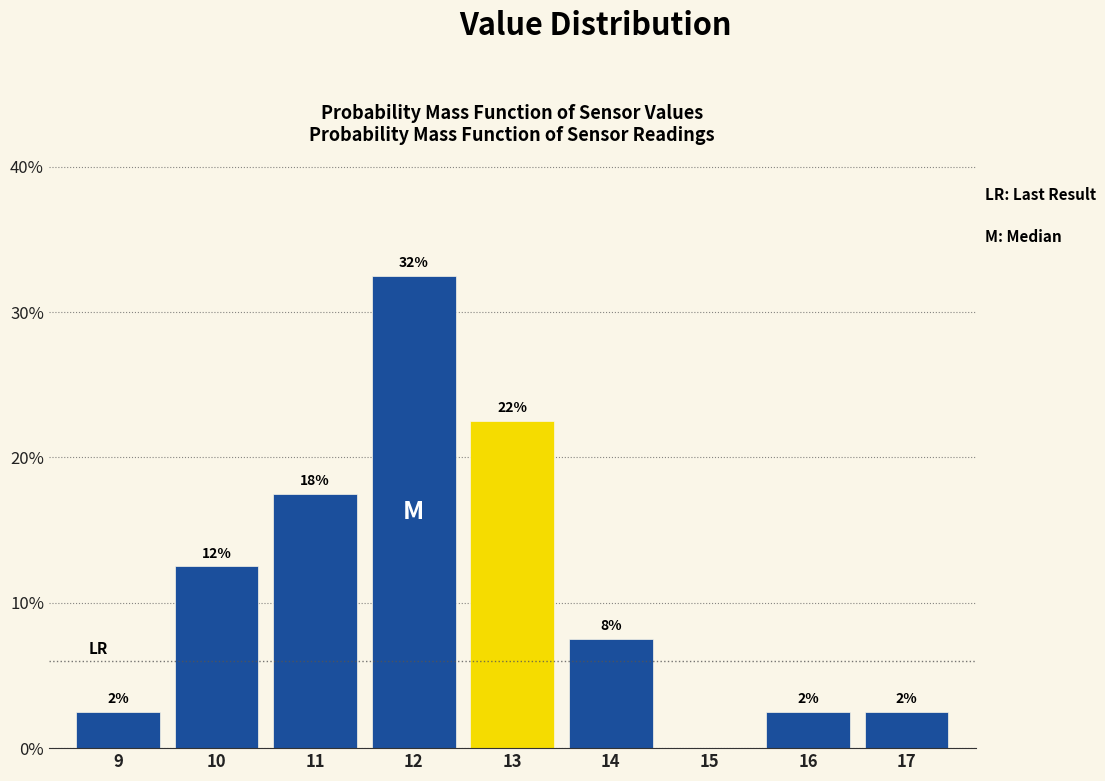

Are the bars horizontal?

No